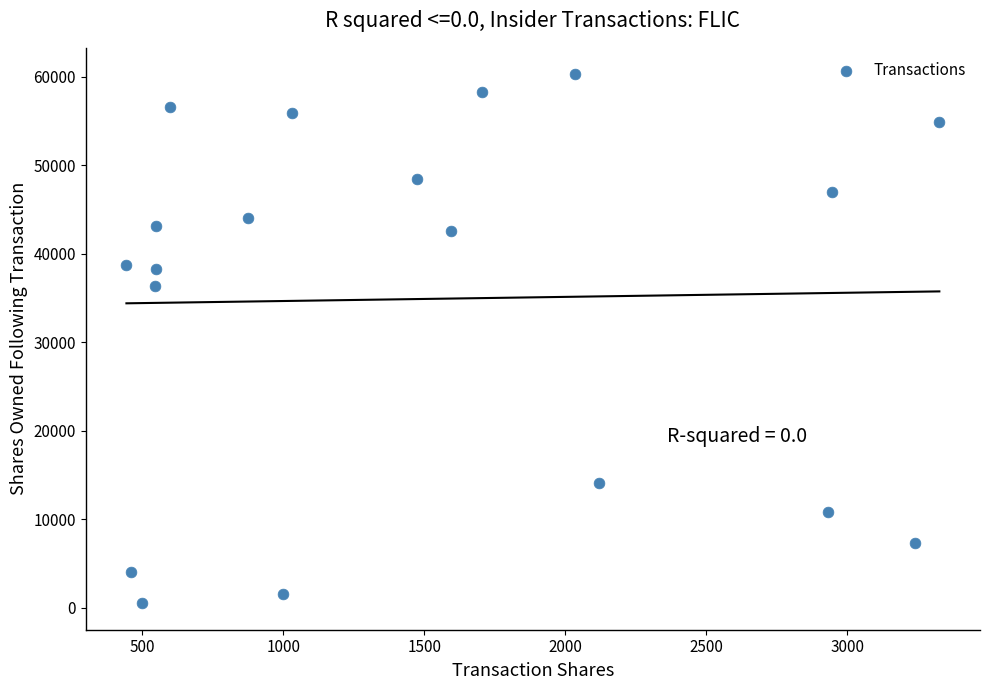

What is the range of Y values (max minus min)?

59795